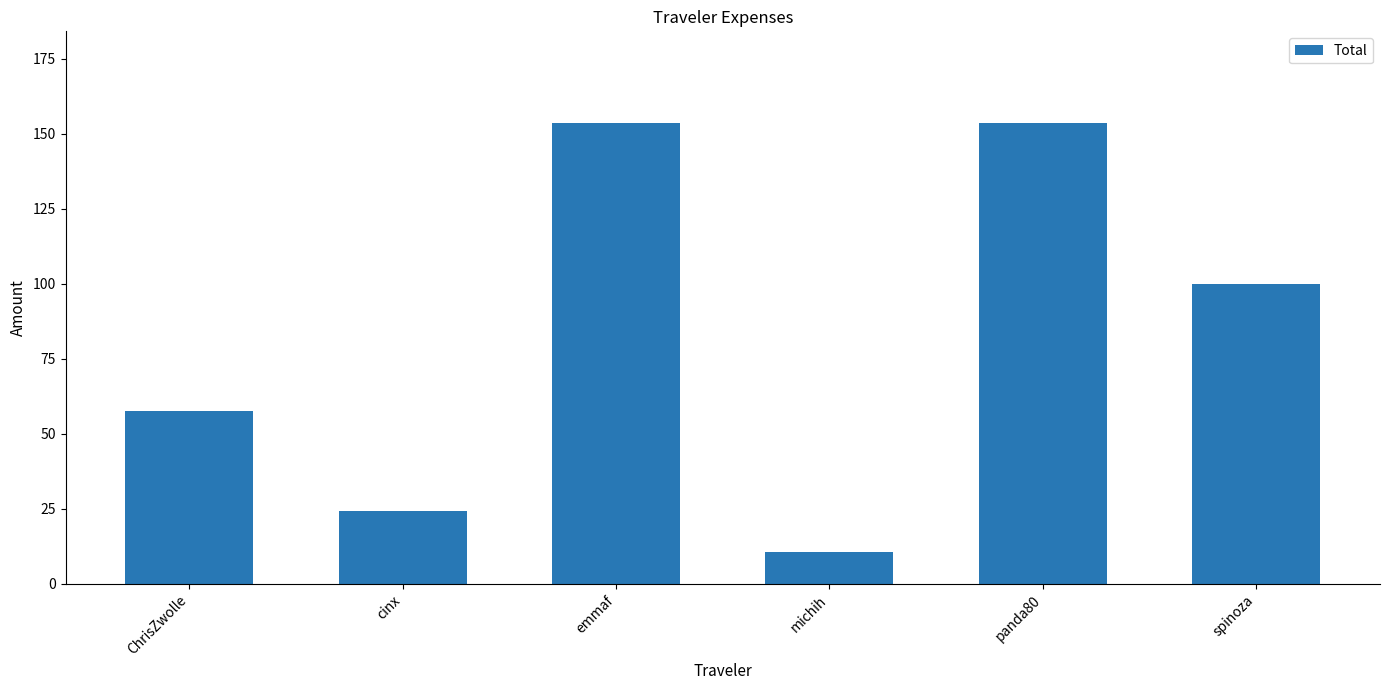

What is the ratio of the value at ChrisZwolle to the value at spinoza?

0.6